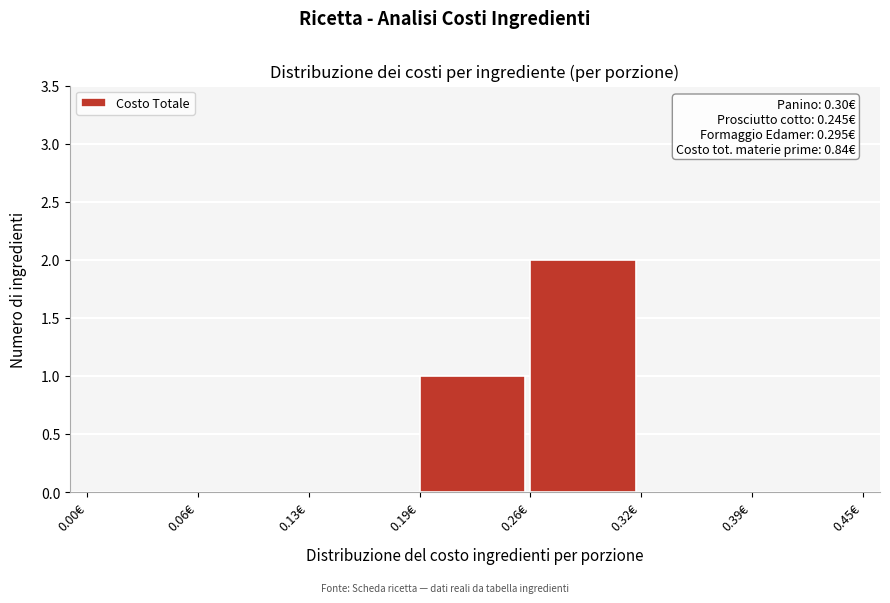

Reading left to right, list all the values displayed in this chart.

0.00€=0	0.06€=0	0.13€=0	0.19€=1	0.26€=2	0.32€=0	0.39€=0